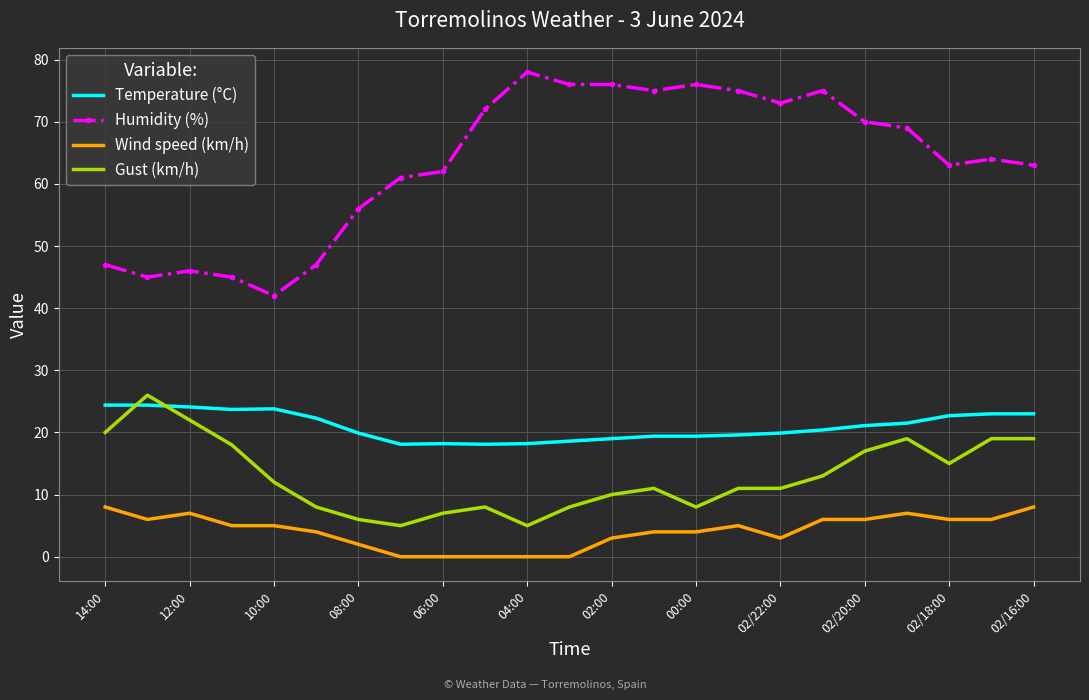

Which series has the widest spread of values?

Humidity (%)